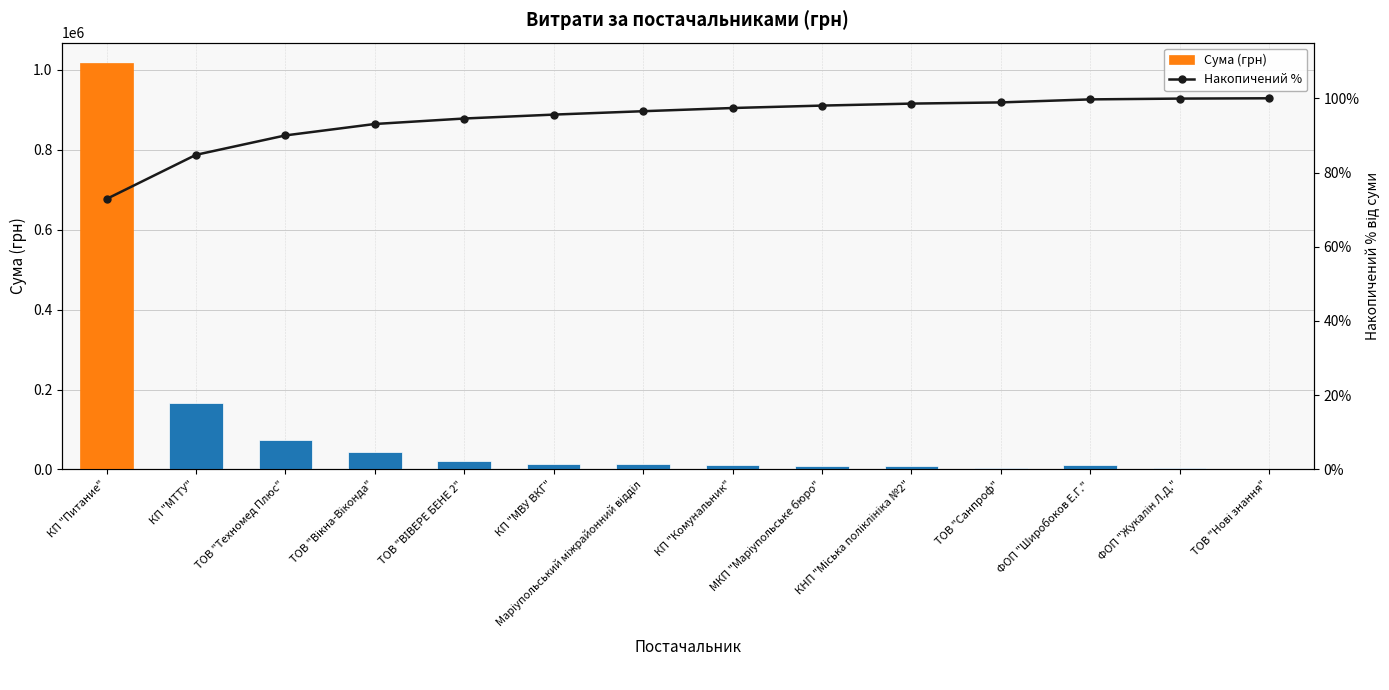

Reading left to right, list all the values displayed in this chart.

Сума (грн): КП "Питание"=1017345.2	КП "МТТУ"=166024.2	ТОВ "Техномед Плюс"=73000.0	ТОВ "Вікна-Віконда"=42954.0	ТОВ "ВІВЕРЕ БЕНЕ 2"=20625.0	КП "МВУ ВКГ"=14678.0	Маріупольський міжрайонний відділ=12779.2	КП "Комунальник"=12023.2	МКП "Маріупольське бюро"=9101.5	КНП "Міська поліклініка №2"=7503.4	ТОВ "Санпроф"=4480.7	ФОП "Широбоков Е.Г."=11358.7	ФОП "Жукалін Л.Д."=2969.8	ТОВ "Нові знання"=1150.0
Накопичений %: КП "Питание"=72.9	КП "МТТУ"=84.8	ТОВ "Техномед Плюс"=90.0	ТОВ "Вікна-Віконда"=93.1	ТОВ "ВІВЕРЕ БЕНЕ 2"=94.6	КП "МВУ ВКГ"=95.6	Маріупольський міжрайонний відділ=96.5	КП "Комунальник"=97.4	МКП "Маріупольське бюро"=98.0	КНП "Міська поліклініка №2"=98.6	ТОВ "Санпроф"=98.9	ФОП "Широбоков Е.Г."=99.7	ФОП "Жукалін Л.Д."=99.9	ТОВ "Нові знання"=100.0